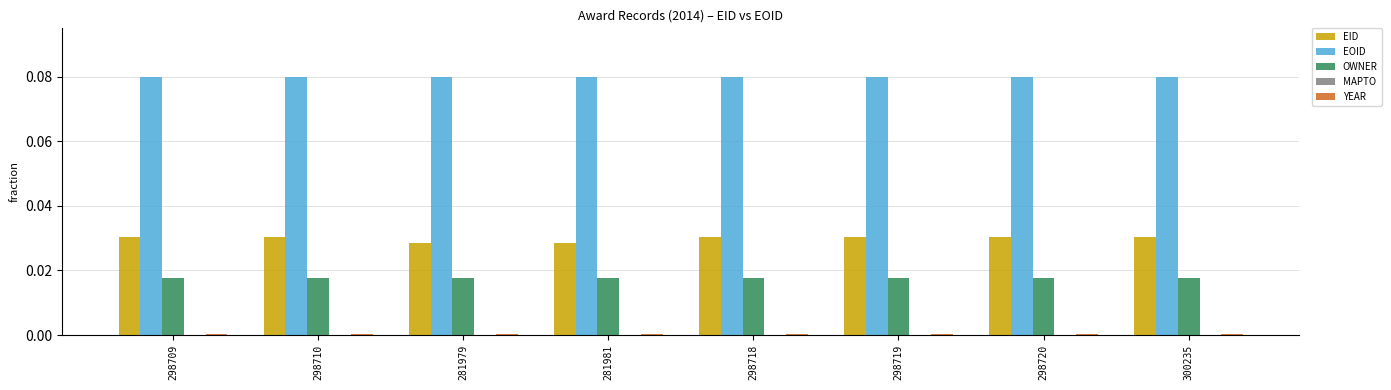

True or false: EID has a value of 0.1 at 298719.

False